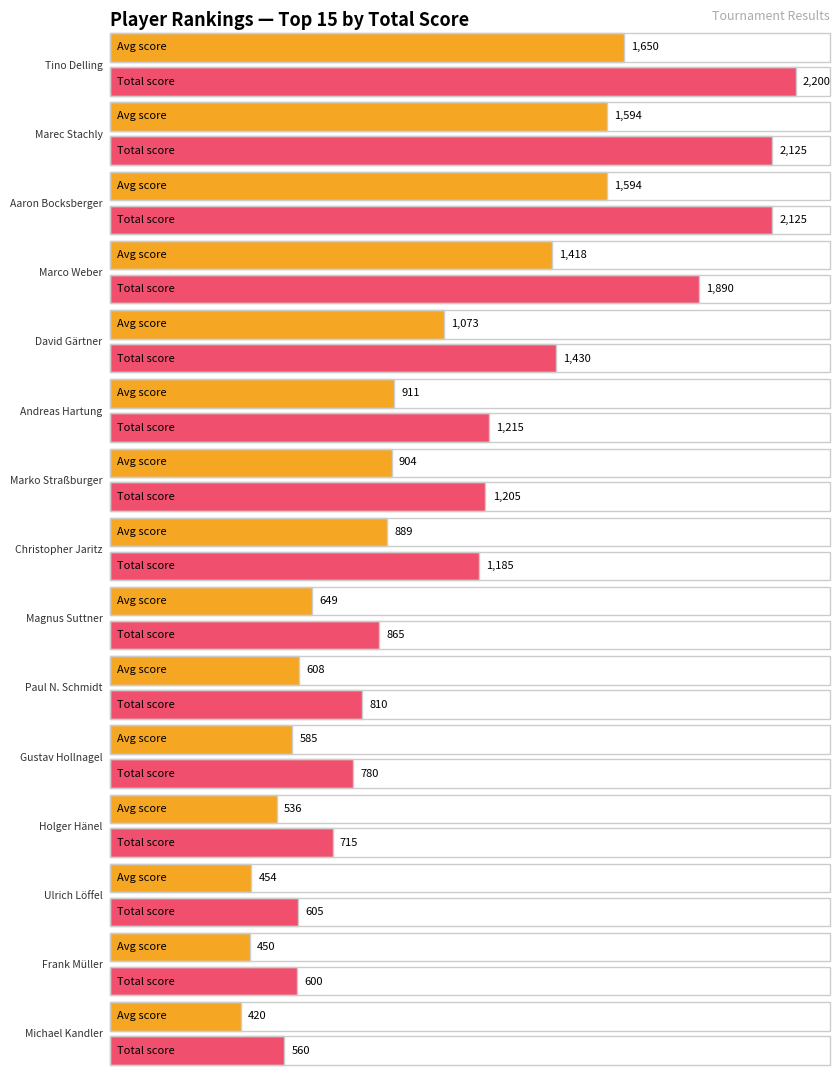

What is the label of the 2nd bar from the right?

Frank Müller